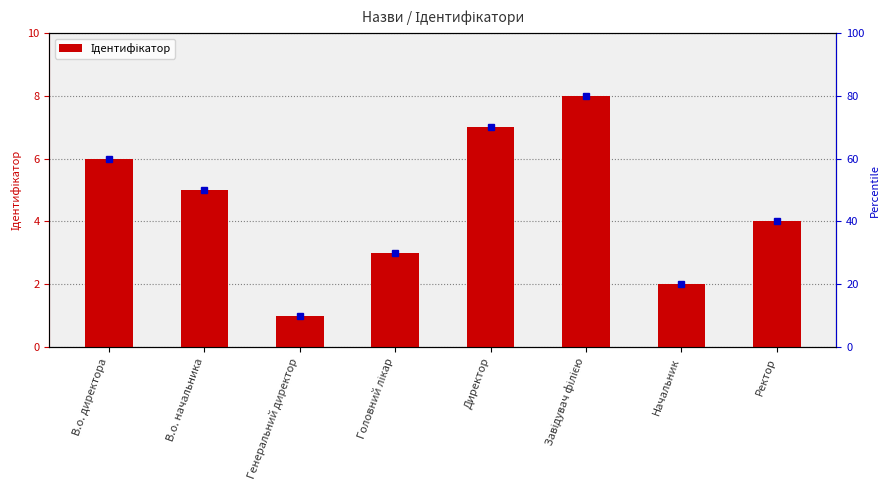

Reading right to left, transcribe all the data shown in this chart.

4	2	8	7	3	1	5	6